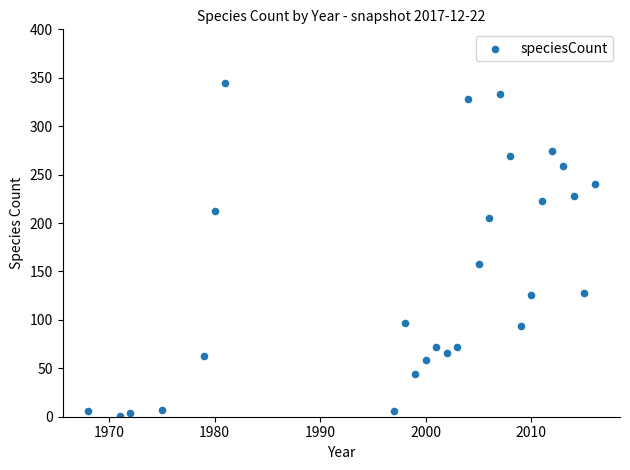

What is the range of X values (max minus min)?

48